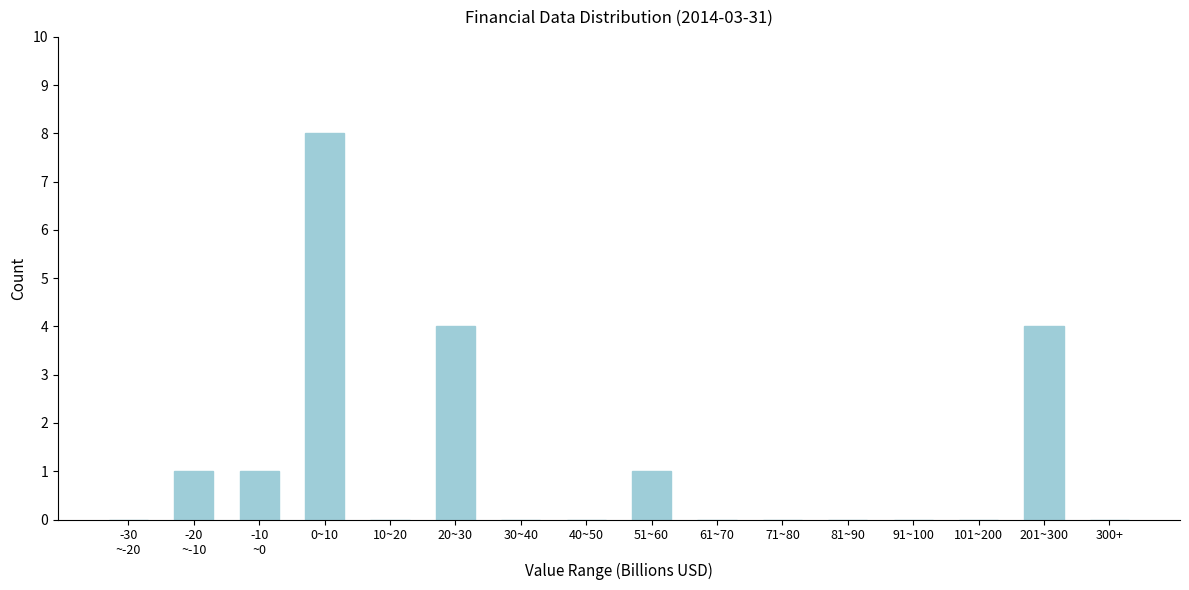

What is the sum of all values?

19